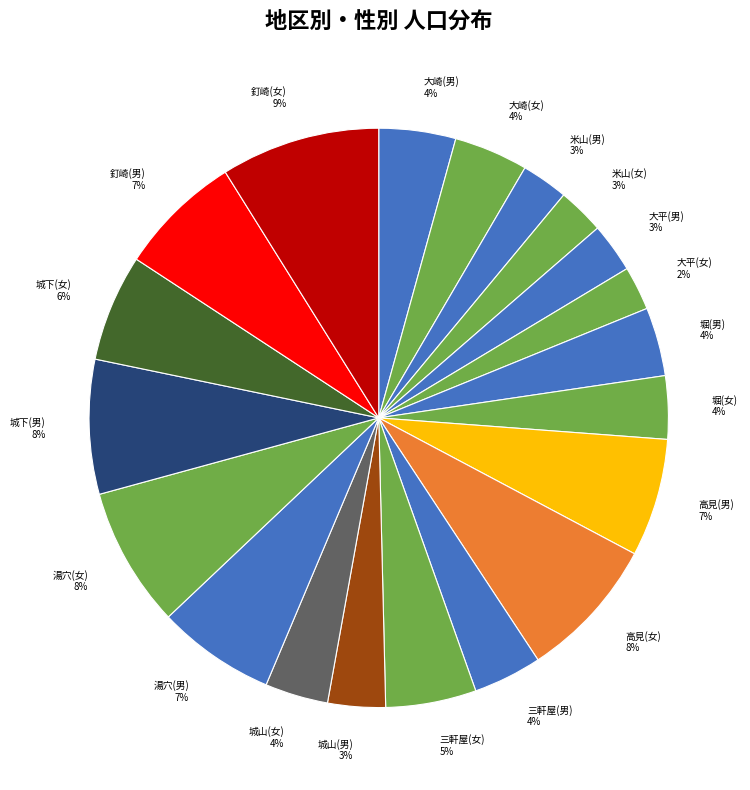

Combined, do 城山(男) and 米山(女) account for over 50%?

No